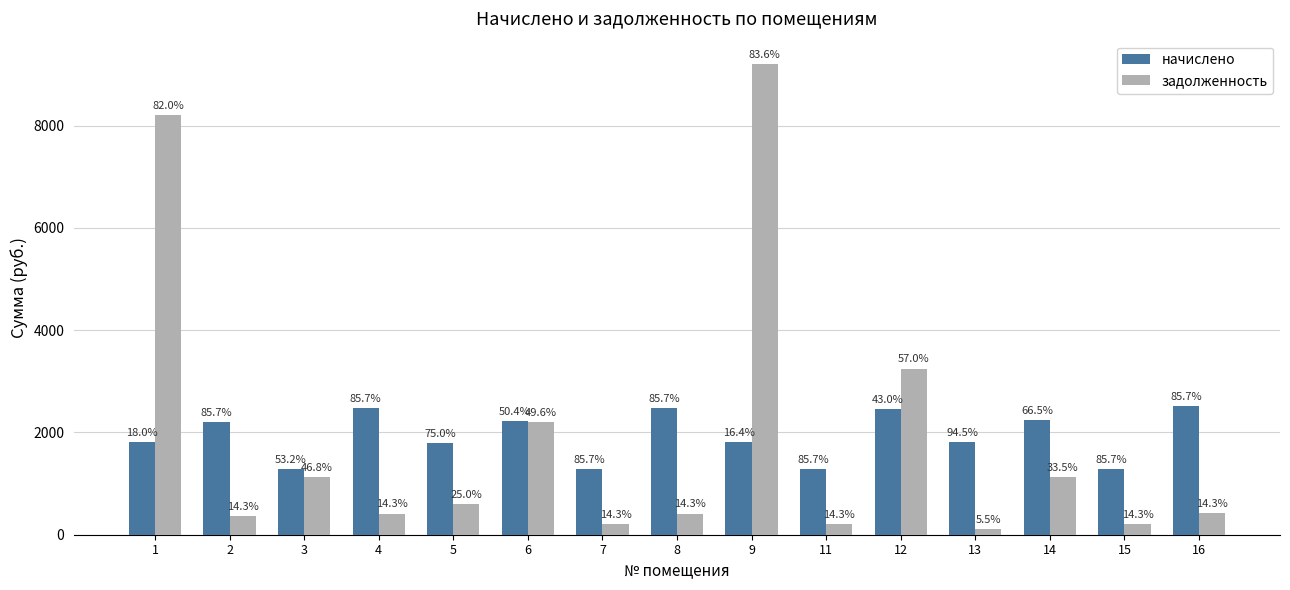

Reading left to right, transcribe all the data shown in this chart.

начислено: 1805.8	2203.2	1287.4	2484.0	1784.2	2229.1	1287.4	2484.0	1810.1	1291.7	2453.8	1818.7	2250.7	1291.7	2509.9
задолженность: 8209.0	367.2	1132.7	414.0	594.7	2195.0	214.6	414.0	9199.7	215.3	3249.8	105.8	1134.5	215.3	418.3